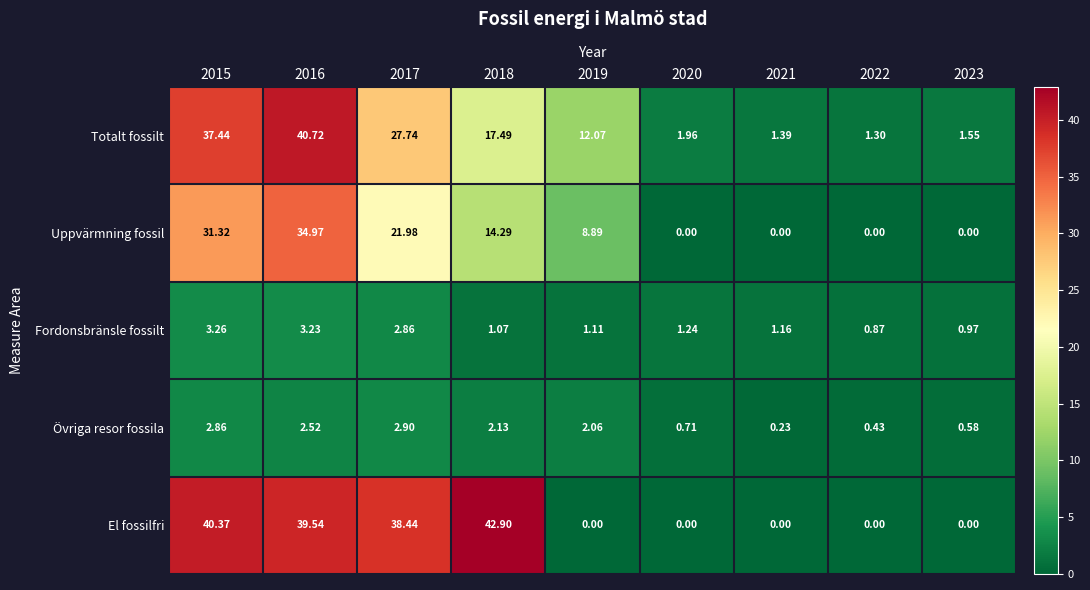

At which category is the sum across all series the highest?

2016